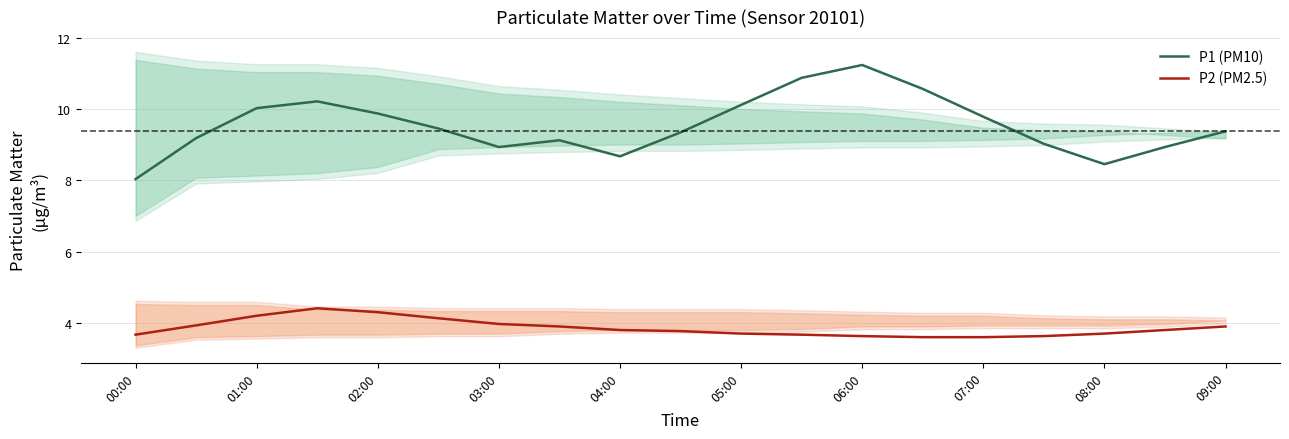

In P1 (PM10), how many points are lower than both neighbors (excluding endpoints)?

3